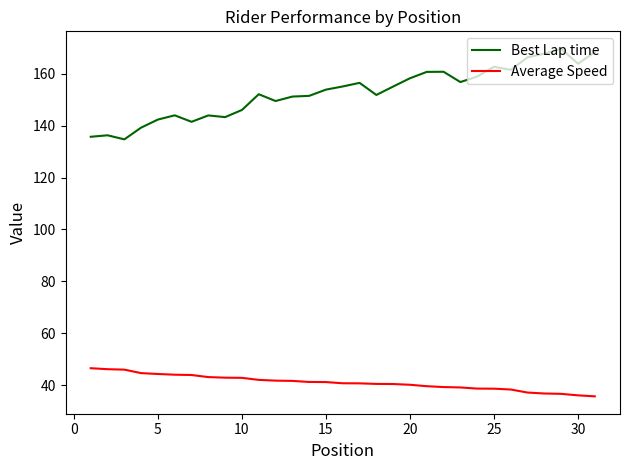

Which series has the largest total across all categories?

Best Lap time